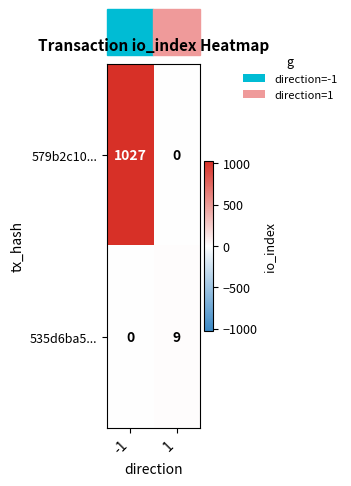

What is the sum of the 535d6ba5... values at 1 and -1?

9